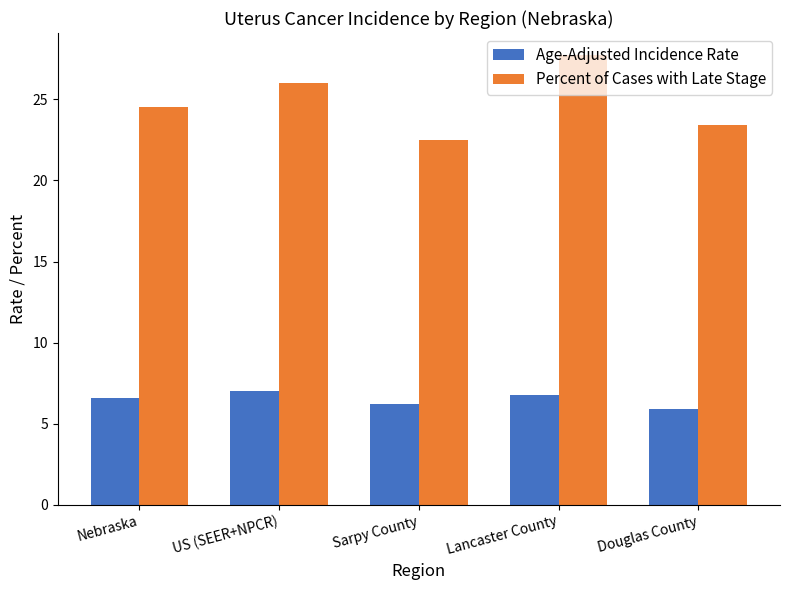

What value does the Age-Adjusted Incidence Rate series have at Lancaster County?

6.8